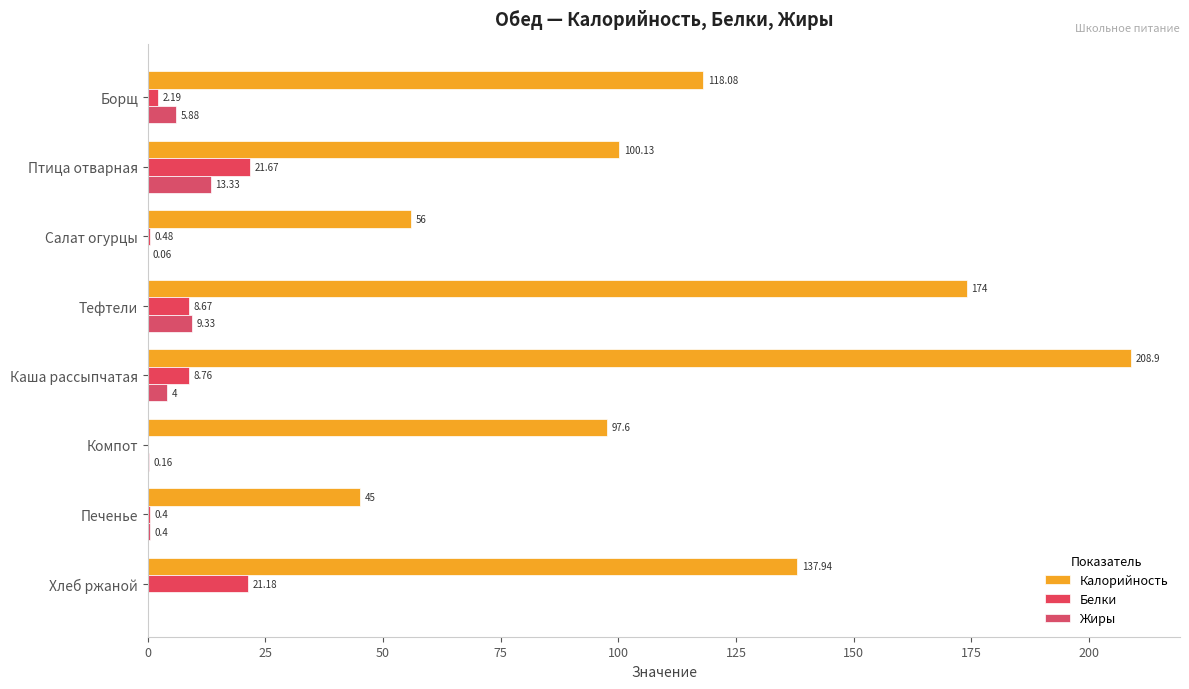

How many distinct data groups are displayed?

3